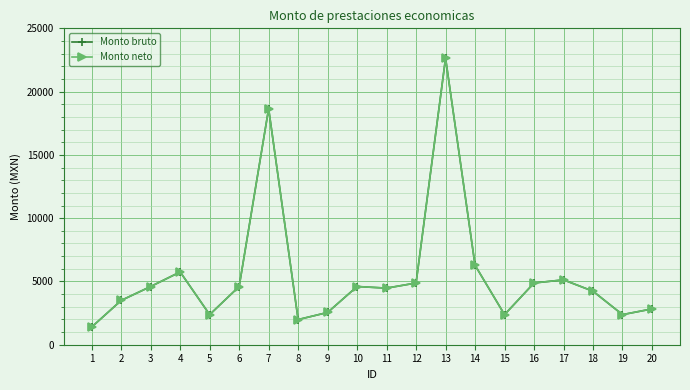

The value of Monto neto at 20 is 600.8. True or false?

False